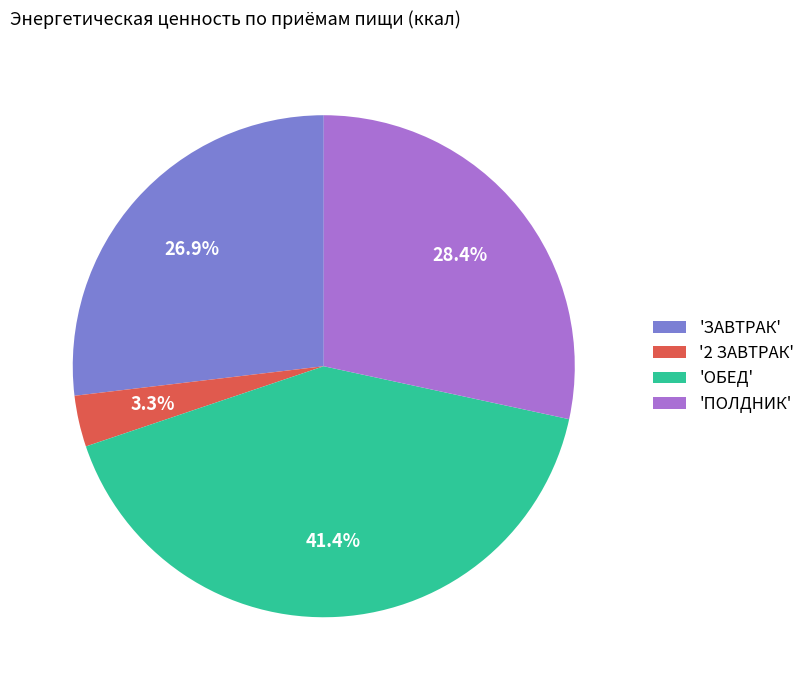

What portion of the pie excludes 'ОБЕД'?

58.6%